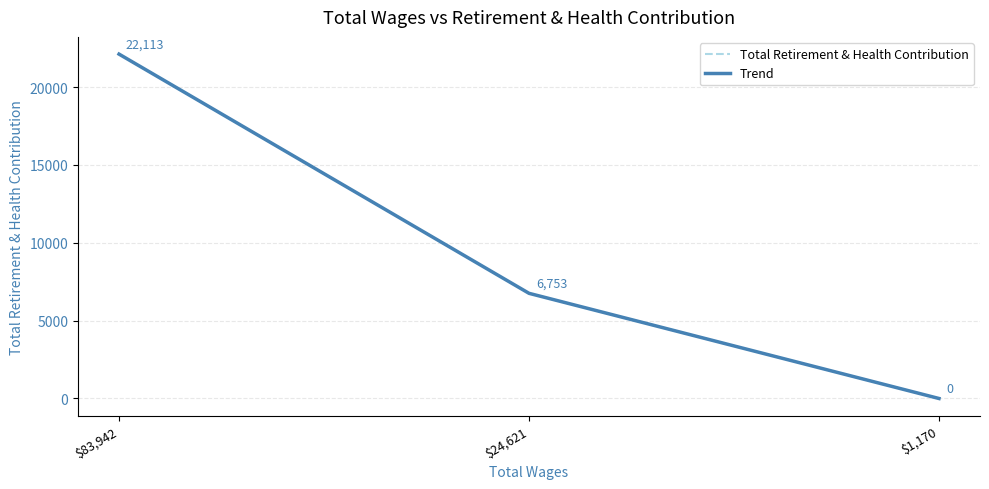

Does the chart display data point markers on the line(s)?

No